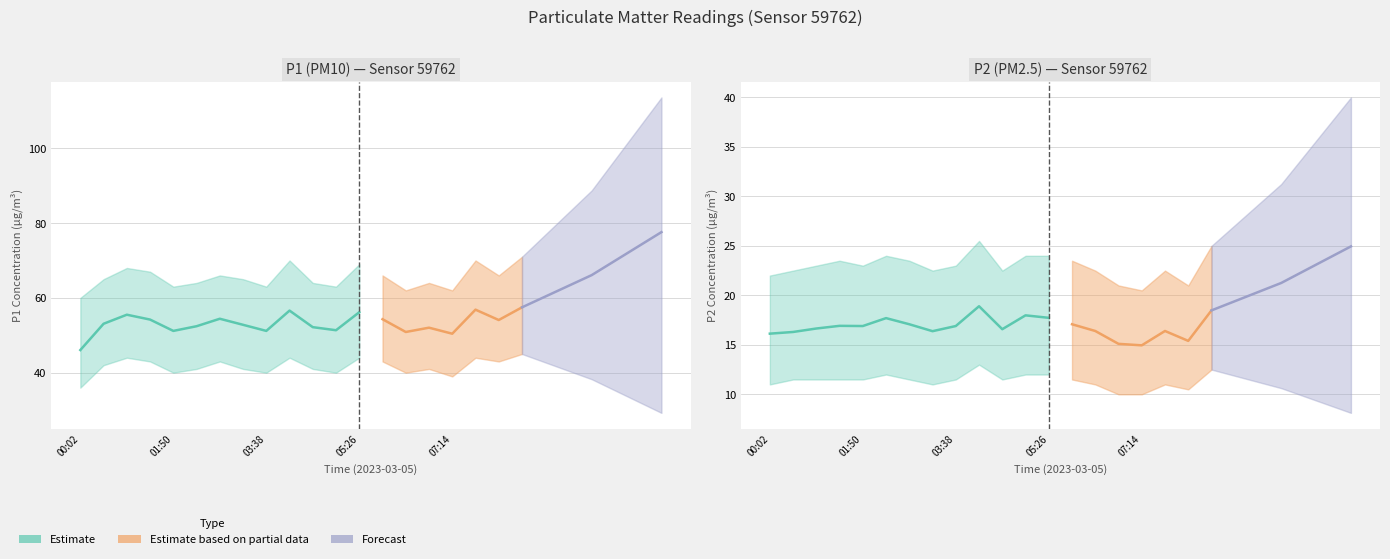

At 06:47, list the series in order from largest to smallest.

P1, P2